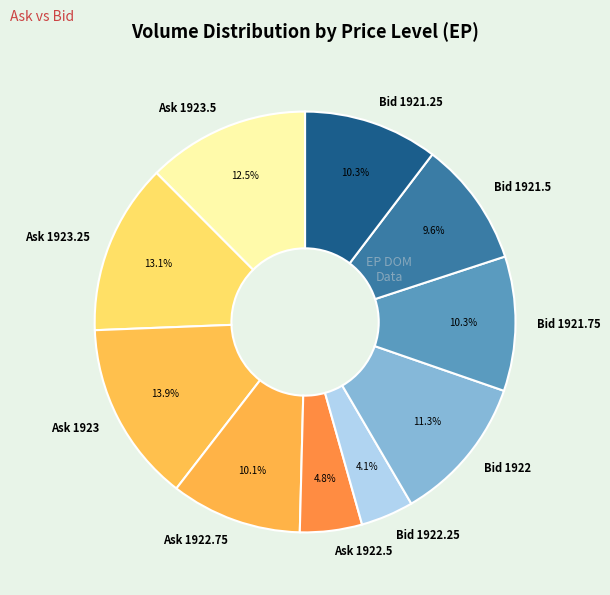

To the nearest percent, what is the combined percentage of Bid 1921.5 and Ask 1922.75?

20%